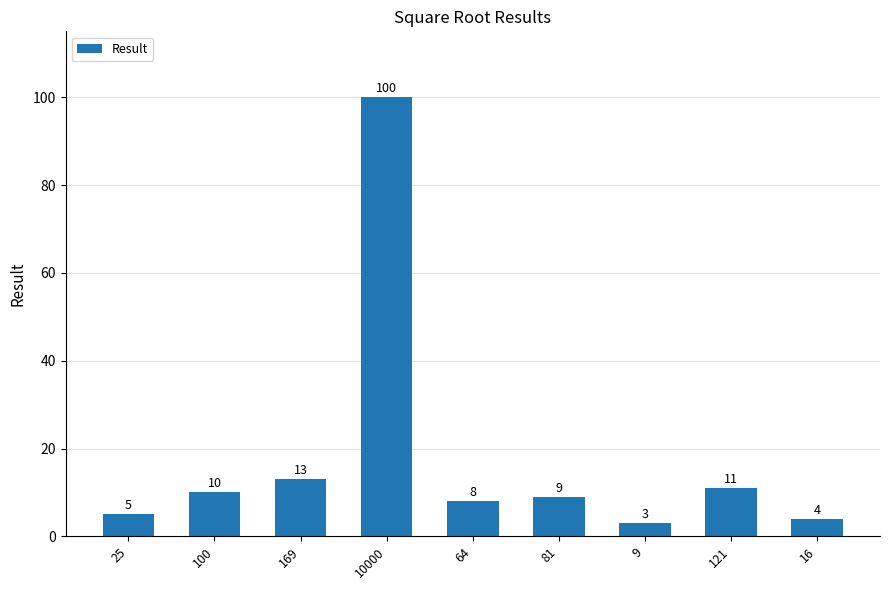

Where is the data nearest to the value 51?

169